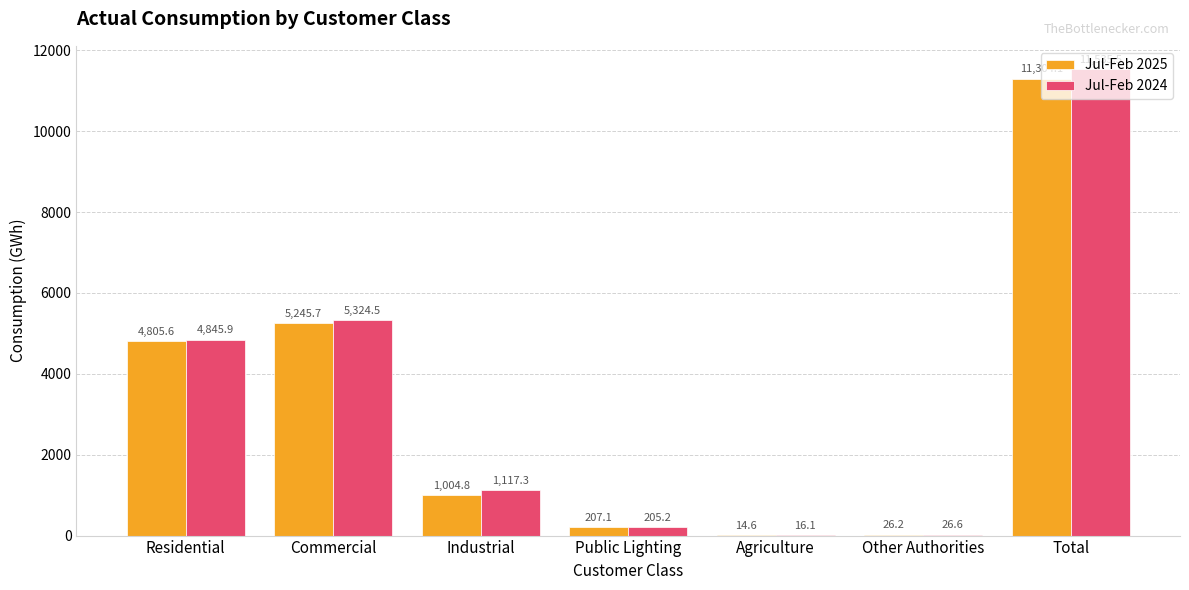

How many values in the Jul-Feb 2025 series exceed 1004?

4